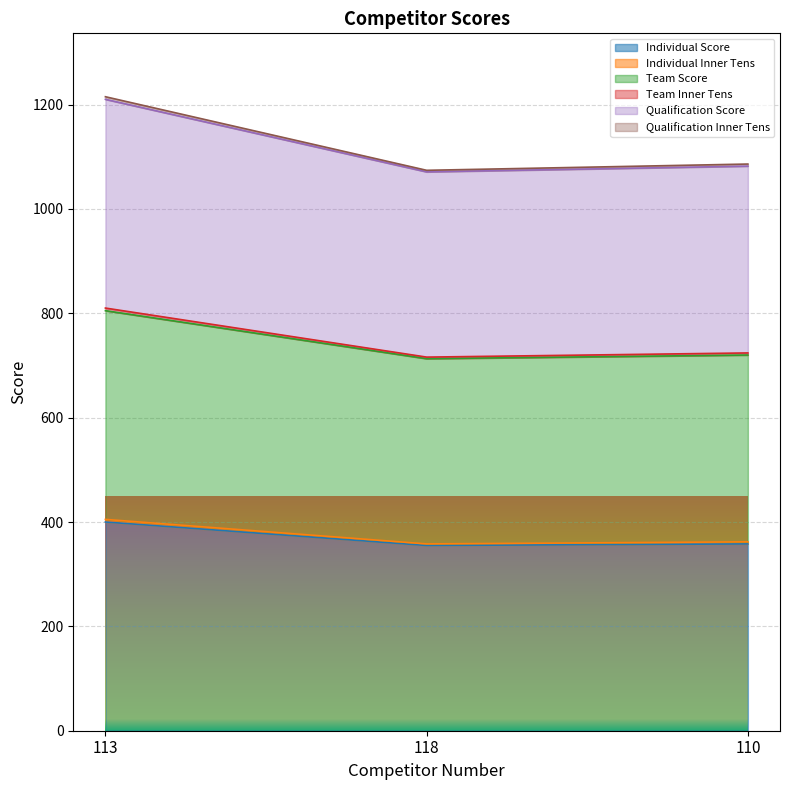

At which category is the sum across all series the highest?

113